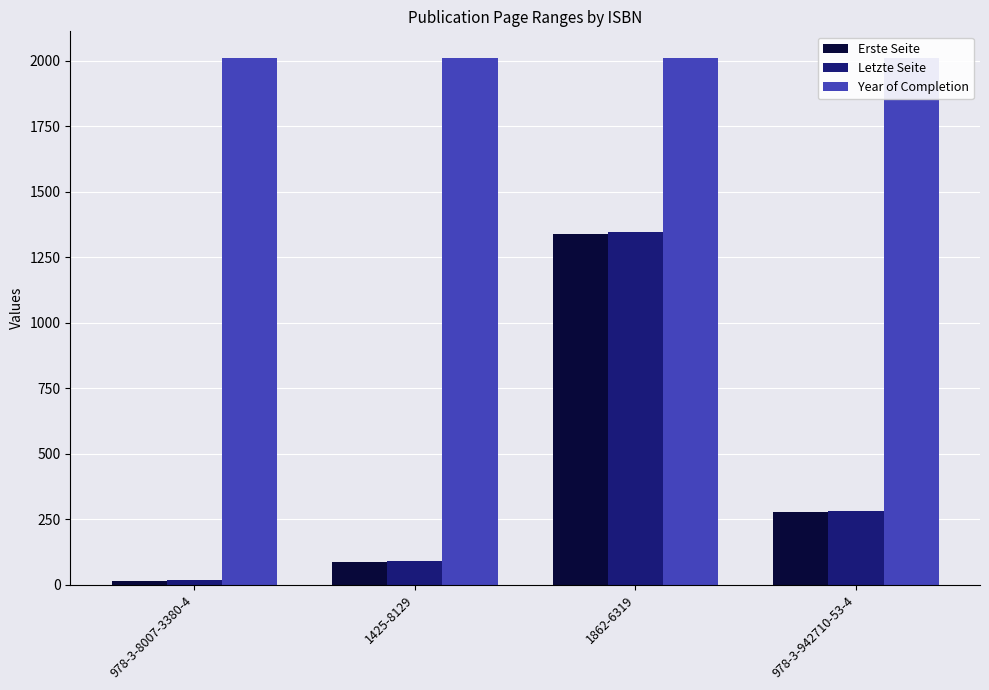

How many values in the Erste Seite series exceed 277?

1